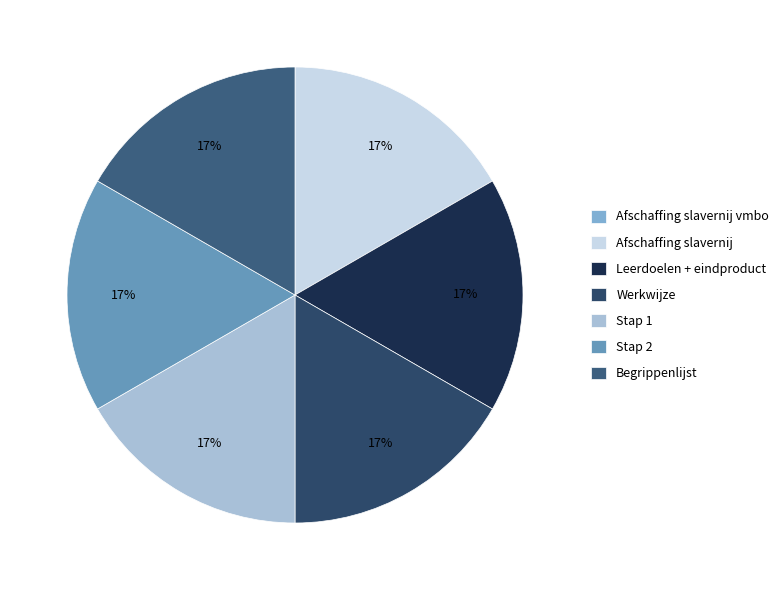

How many segments does this pie chart have?

7